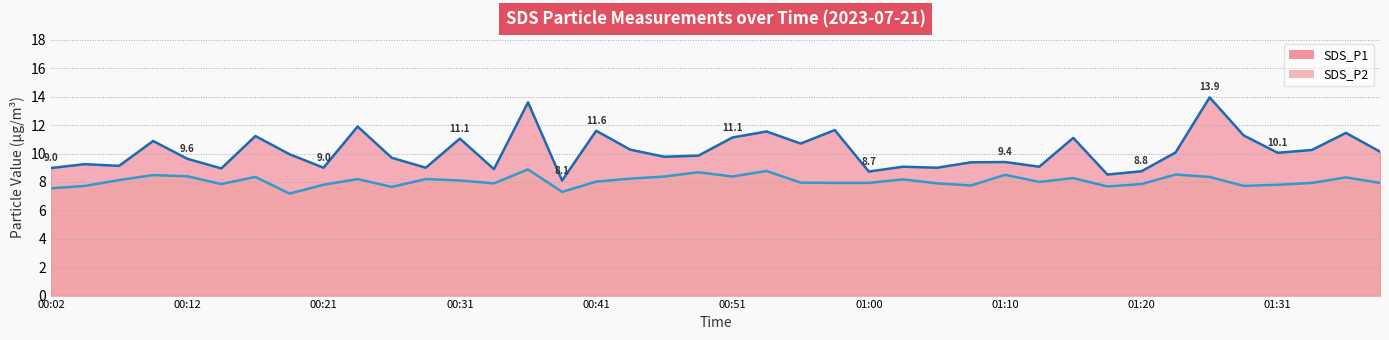

What position from the left is 37?

38